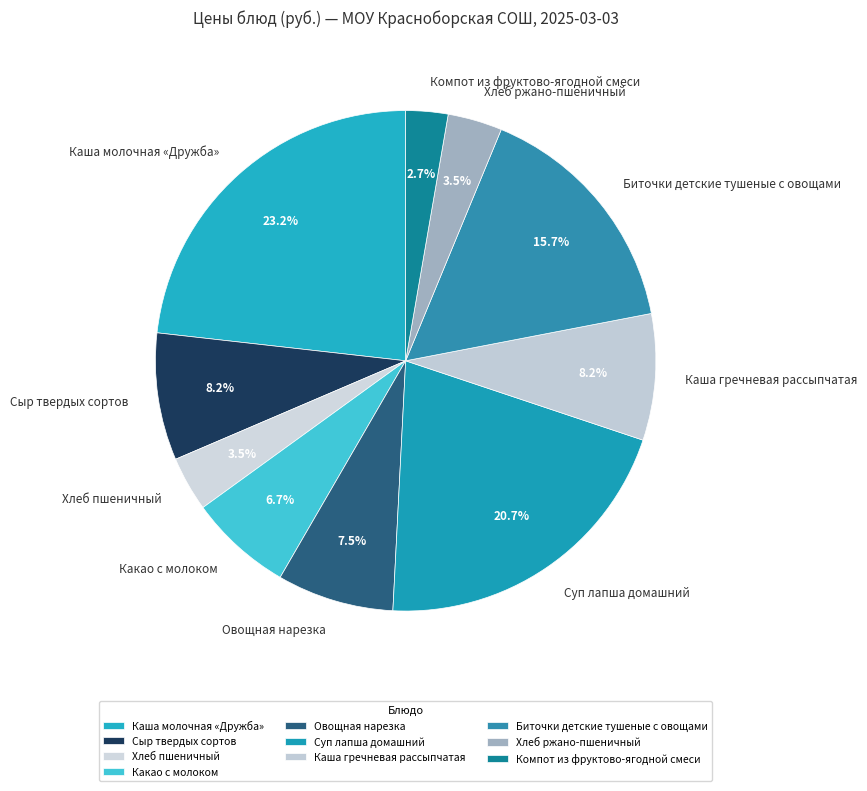

Is there a majority slice in this chart?

No